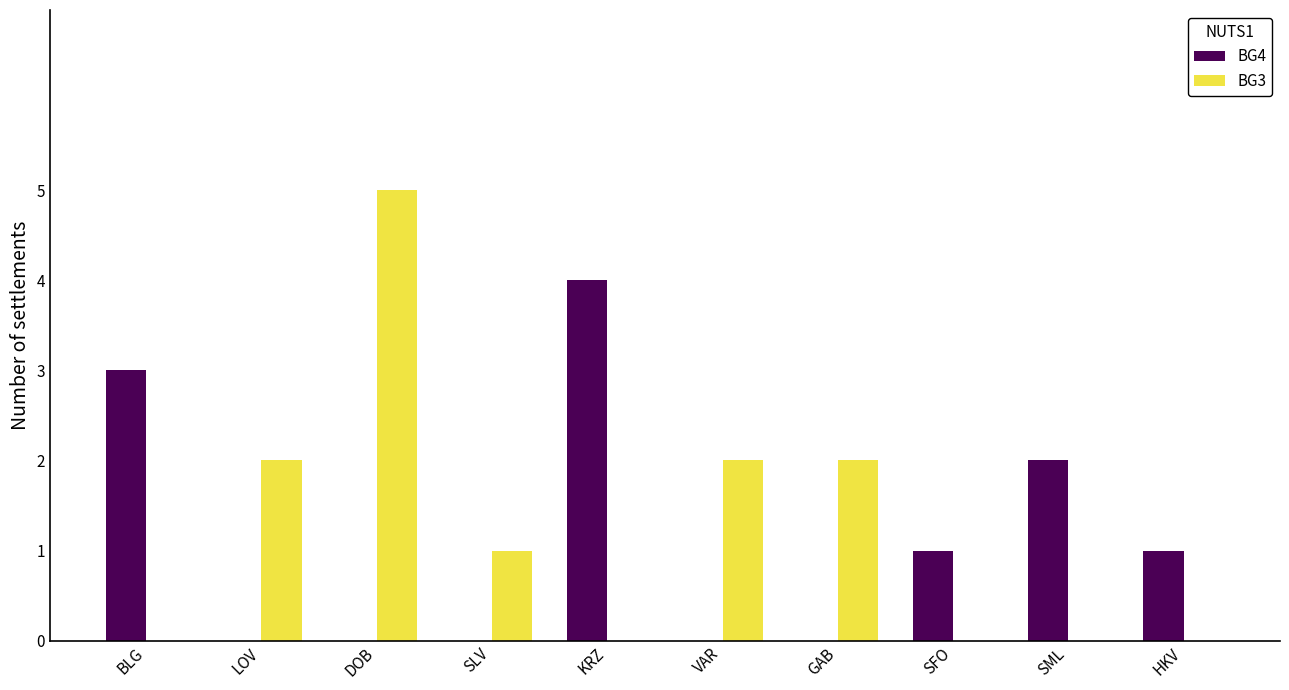

Reading left to right, transcribe all the data shown in this chart.

BG4: BLG=3	LOV=0	DOB=0	SLV=0	KRZ=4	VAR=0	GAB=0	SFO=1	SML=2	HKV=1
BG3: BLG=0	LOV=2	DOB=5	SLV=1	KRZ=0	VAR=2	GAB=2	SFO=0	SML=0	HKV=0